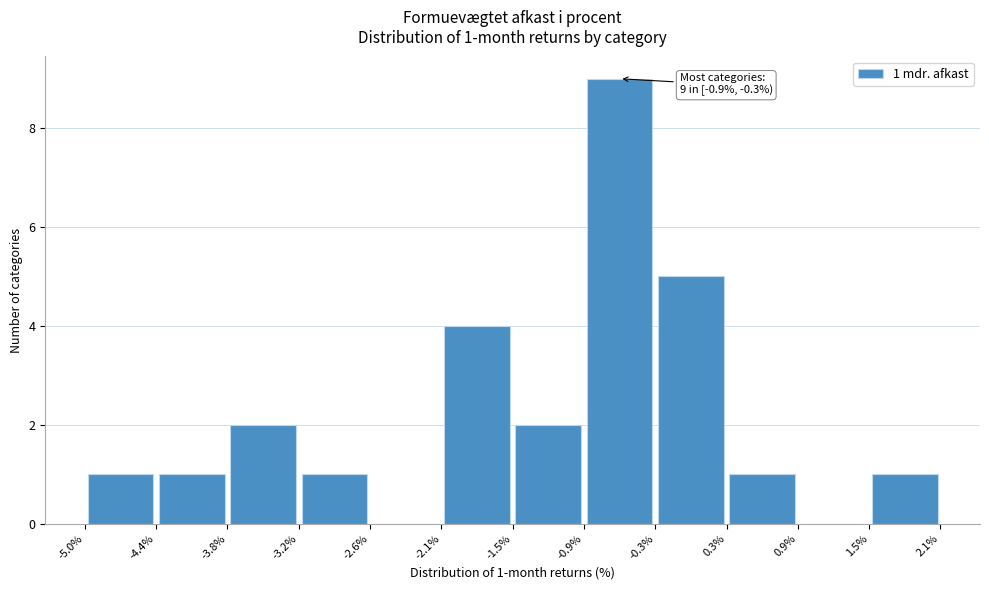

Over which range of the x-axis is the bar tallest?

-0.9% to -0.3%